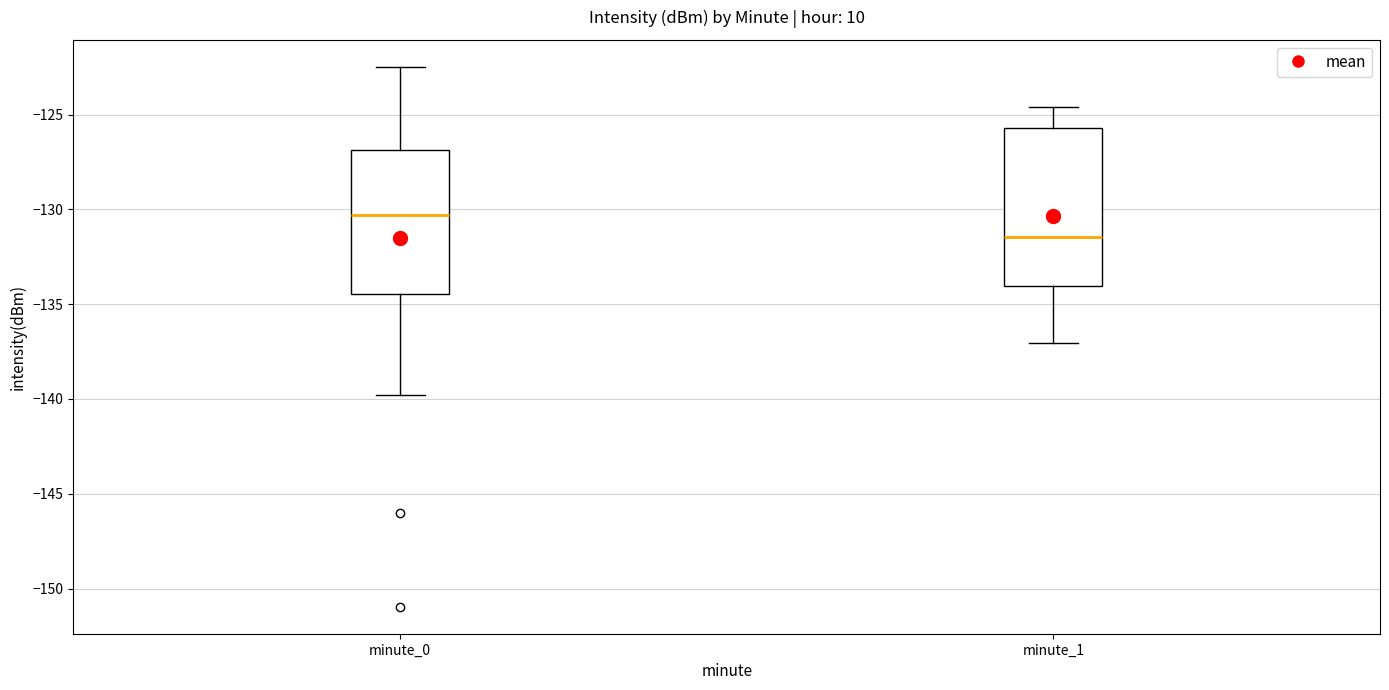

Which box has the lowest median line?

minute_1